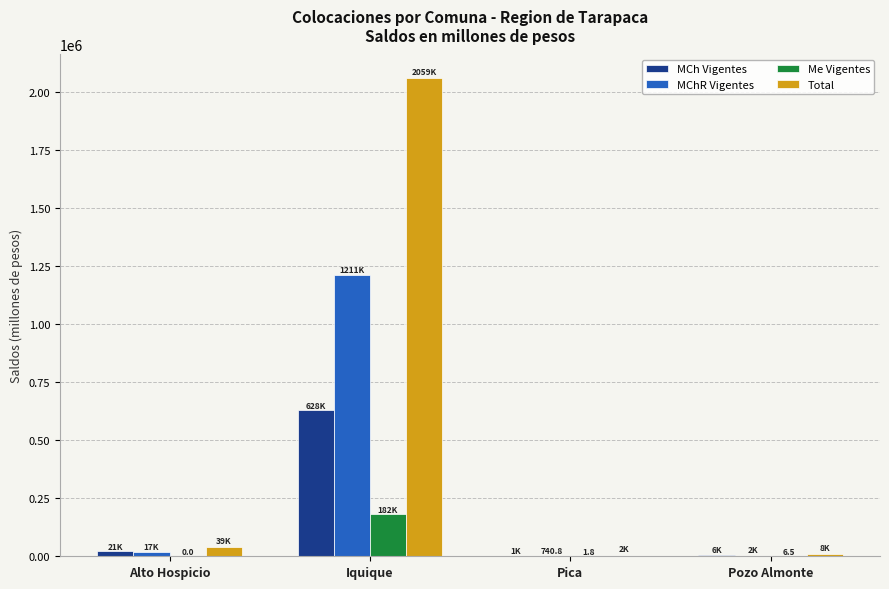

Are the bars horizontal?

No